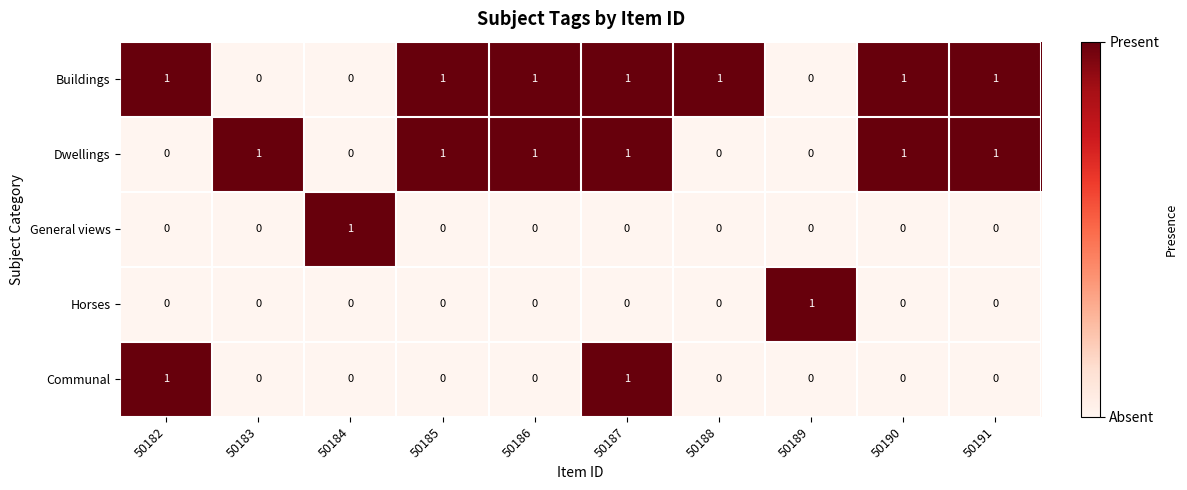

At how many categories does at least one series exceed 0?

10